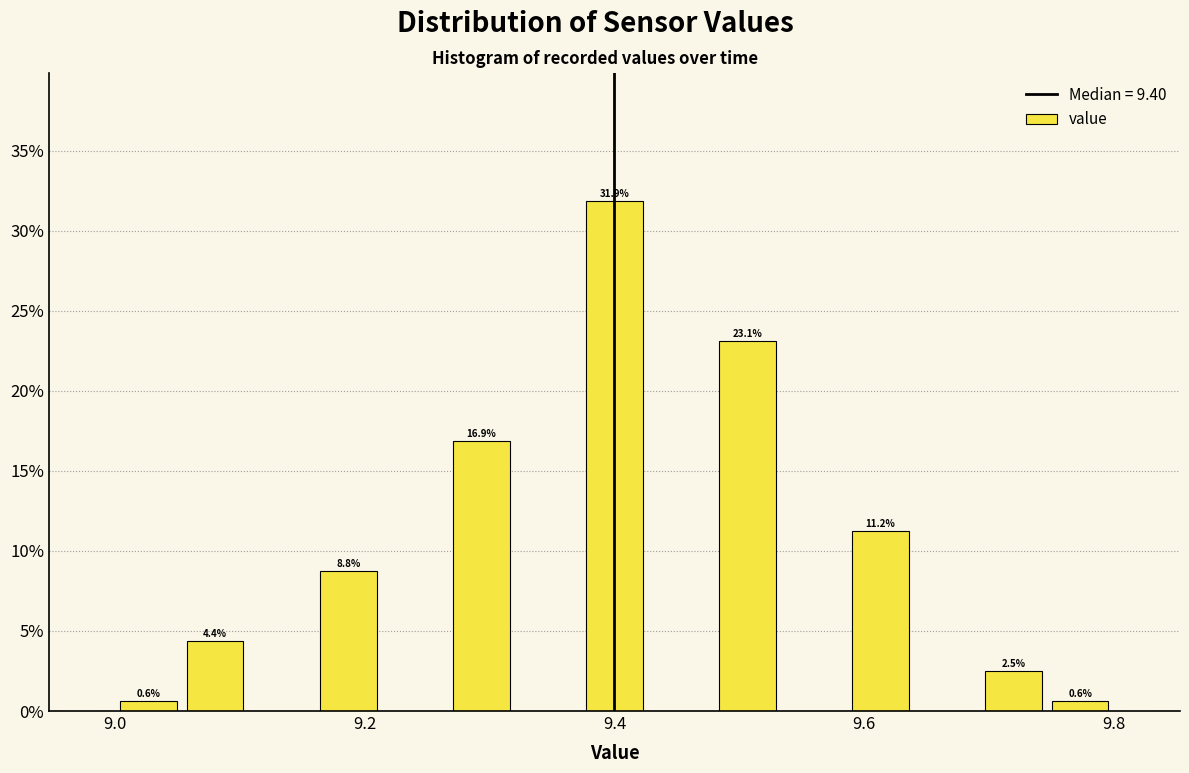

Around what value on the x-axis is the tallest bar? Give the approximate position of its centre, as read against the axis.

9.40